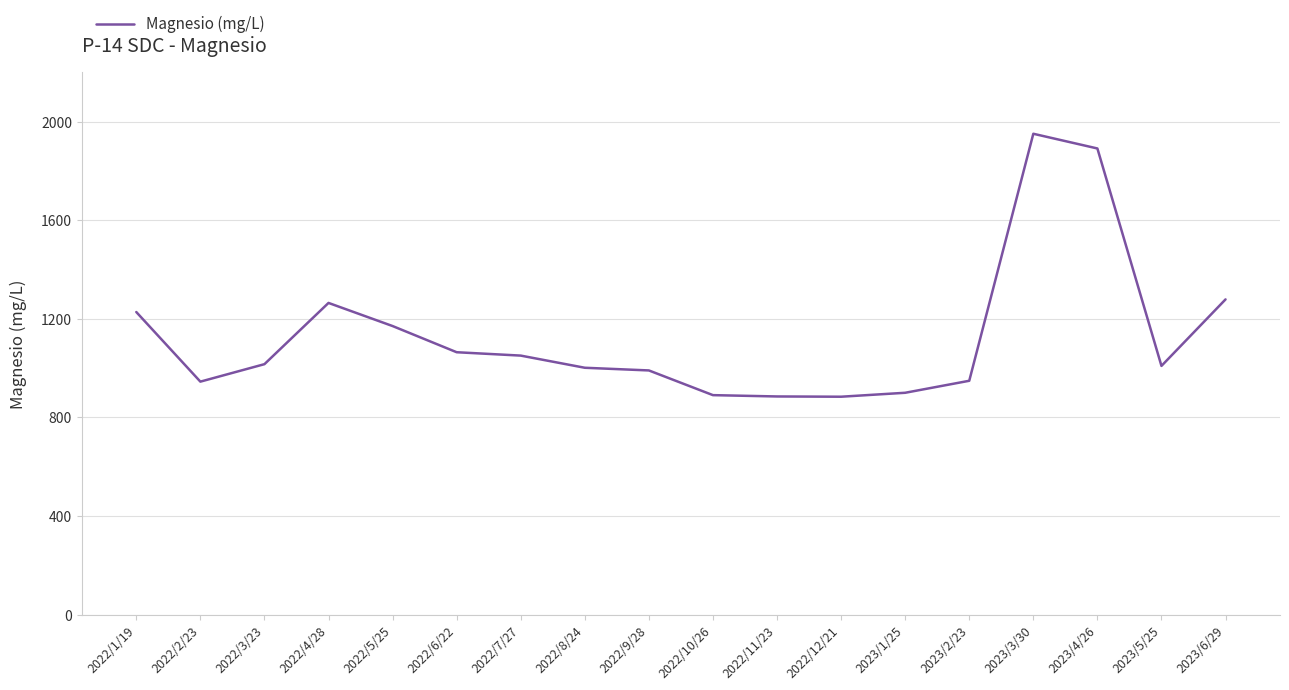

Is it true that the value at 2022/2/23 is 945.3?

True